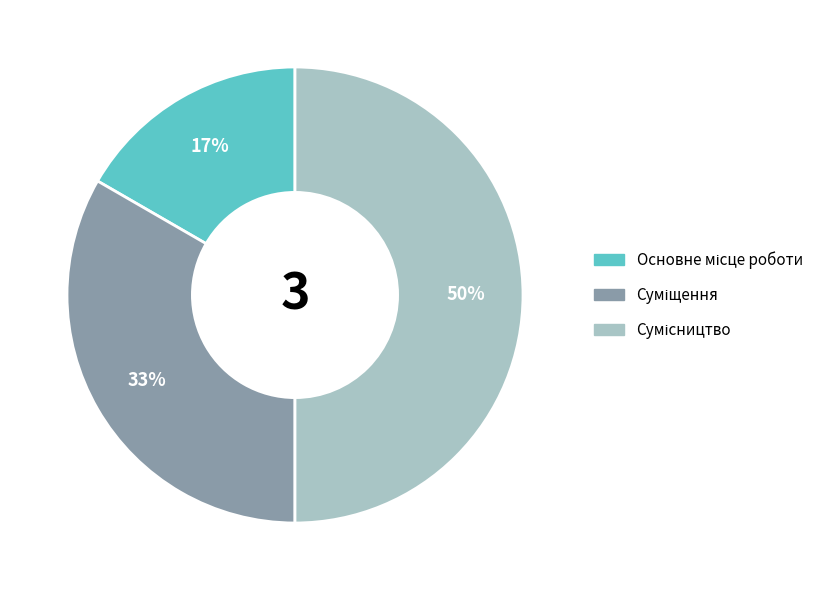

To the nearest percent, what is the average slice percentage?

33%